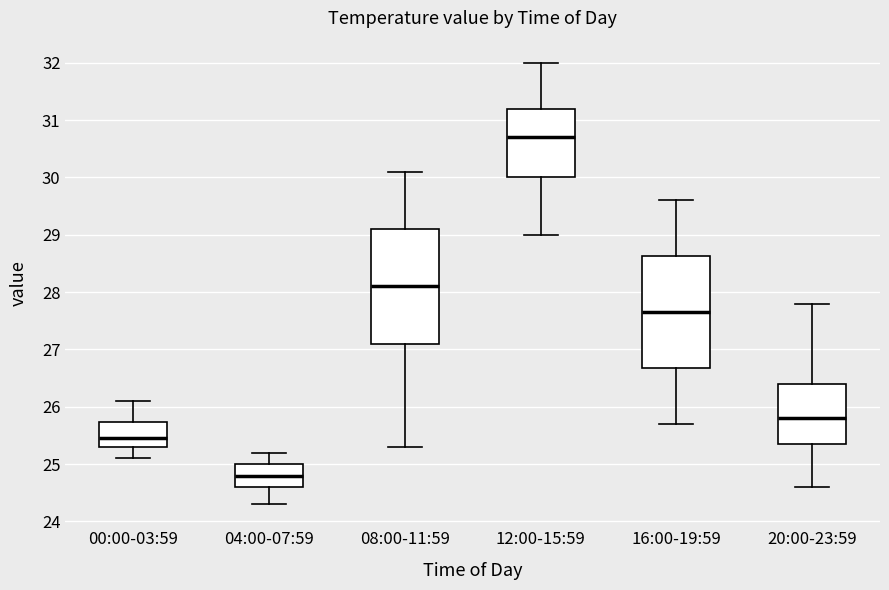

Reading left to right, read every box against the y-axis: the position of its median line, the range the box covers, and the ends of its whiskers. The values are not printed on the chart, so give them approximately, as read against the axis.

00:00-03:59: median 25.5, box 25.3 to 25.7, whiskers 25.1 to 26.1
04:00-07:59: median 24.8, box 24.6 to 25.0, whiskers 24.3 to 25.2
08:00-11:59: median 28.1, box 27.1 to 29.1, whiskers 25.3 to 30.1
12:00-15:59: median 30.7, box 30.0 to 31.2, whiskers 29.0 to 32.0
16:00-19:59: median 27.7, box 26.7 to 28.6, whiskers 25.7 to 29.6
20:00-23:59: median 25.8, box 25.4 to 26.4, whiskers 24.6 to 27.8